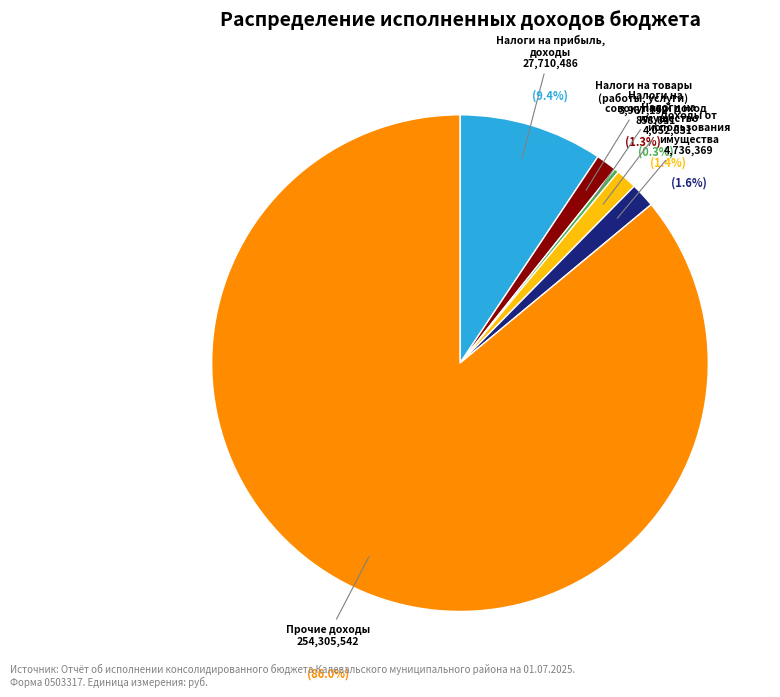

True or false: ПРОЧИЕ ДОХОДЫ accounts for 1% of the total.

False